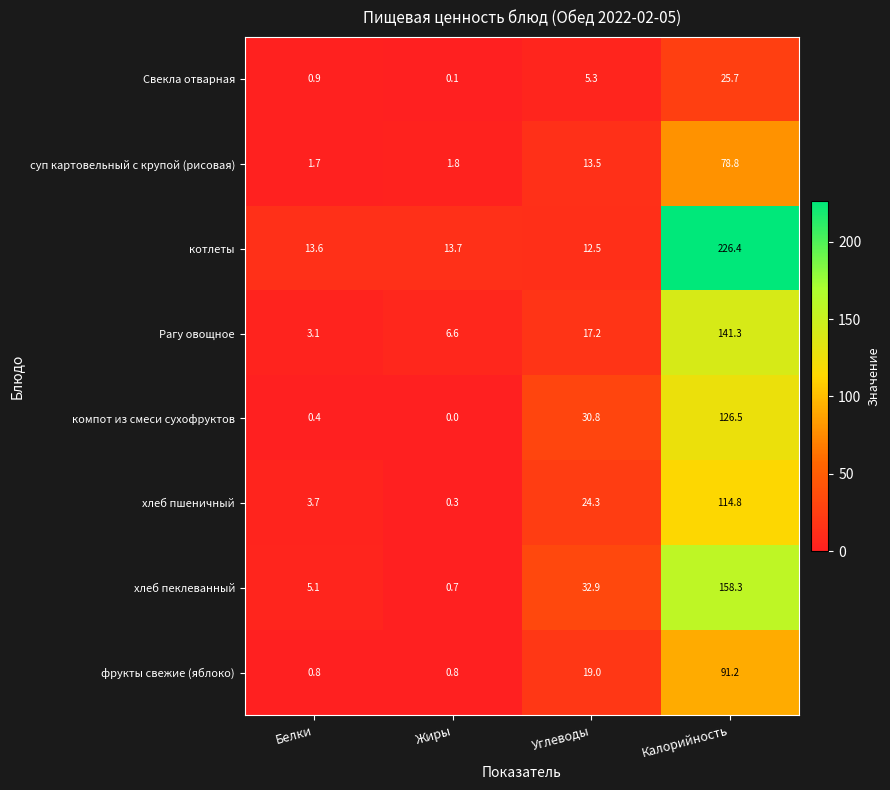

At Жиры, list the series in order from smallest to largest.

компот из смеси сухофруктов, Свекла отварная, хлеб пшеничный, хлеб пеклеванный, фрукты свежие (яблоко), суп картовельный с крупой (рисовая), Рагу овощное, котлеты